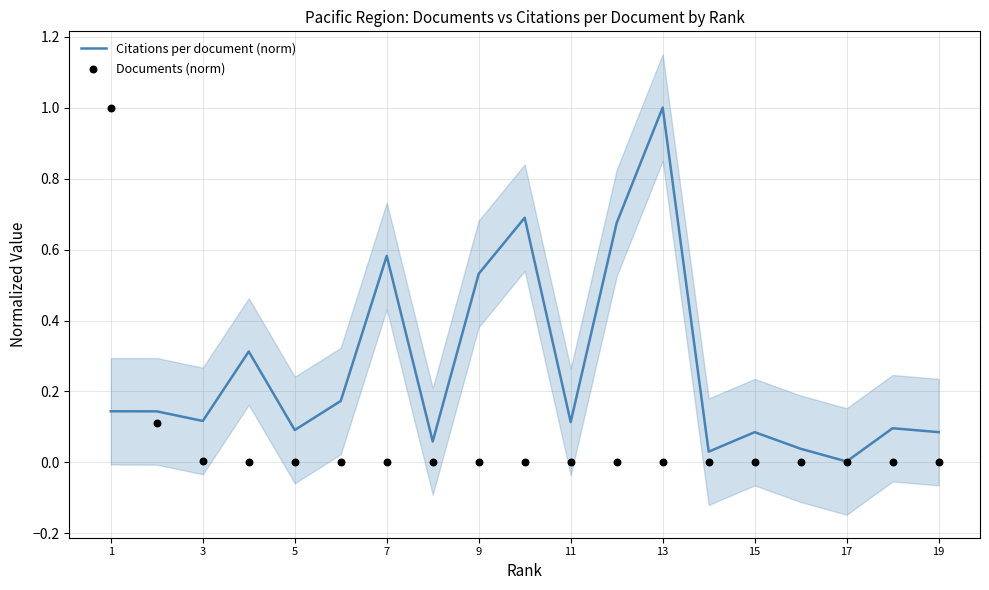

At how many categories does at least one series exceed 0?

19